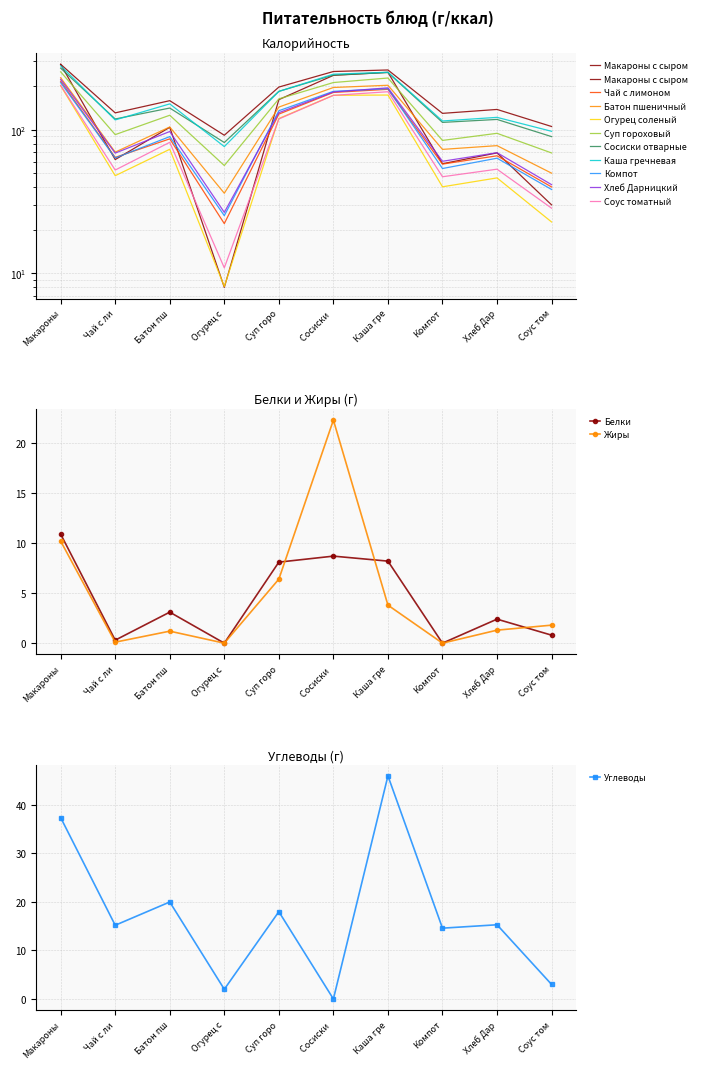

What is the difference between the maximum and minimum values in the Калорийность series?

277.0